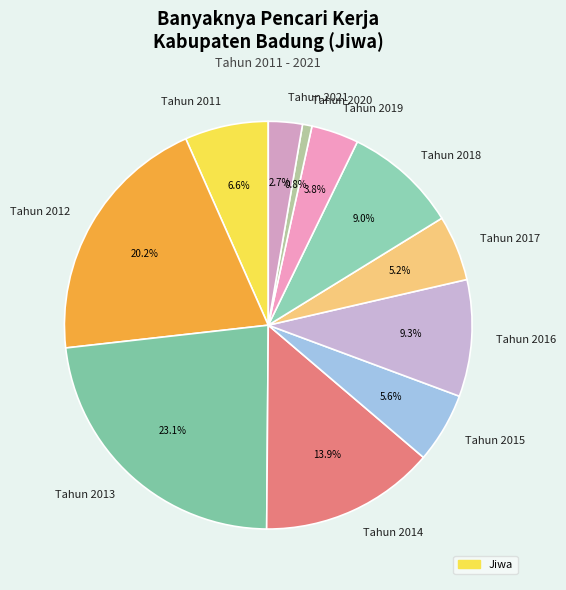

Do Tahun 2021 and Tahun 2012 together represent more than half of the pie?

No